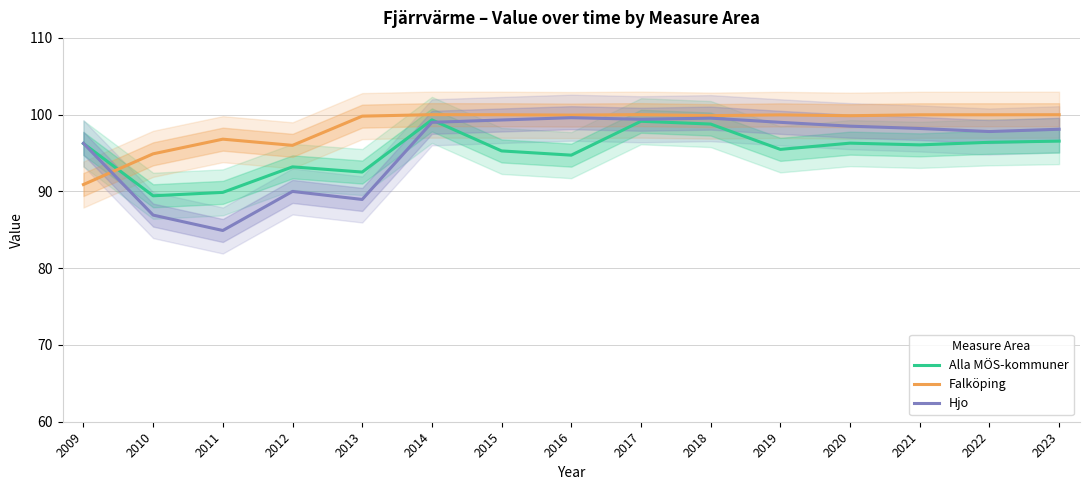

How many categories are shown in the chart?

15